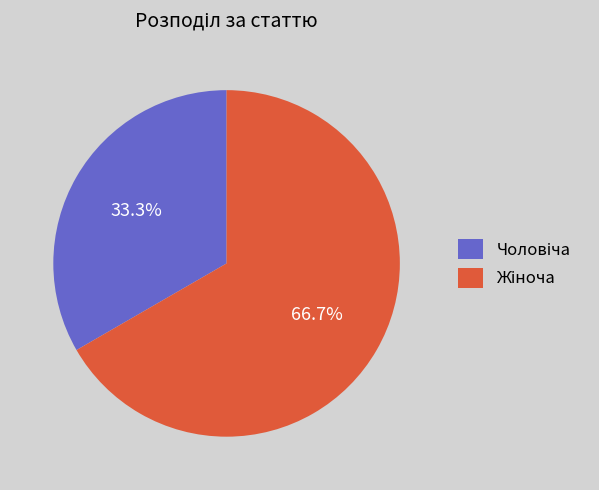

Is there a majority slice in this chart?

Yes